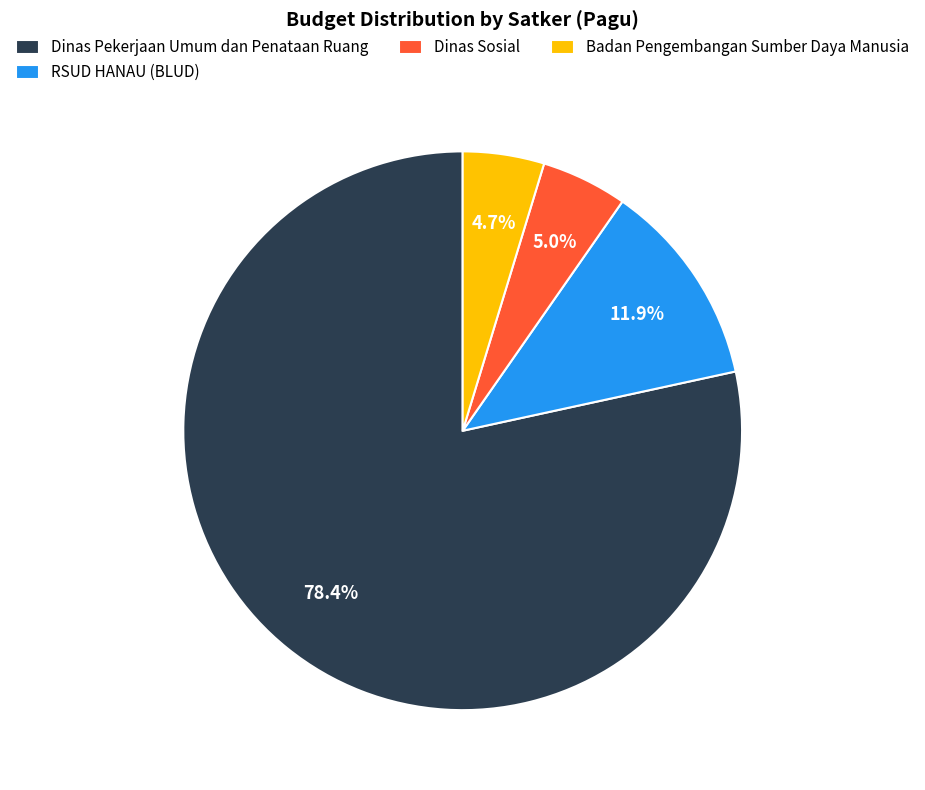

Does any single category account for the majority?

Yes